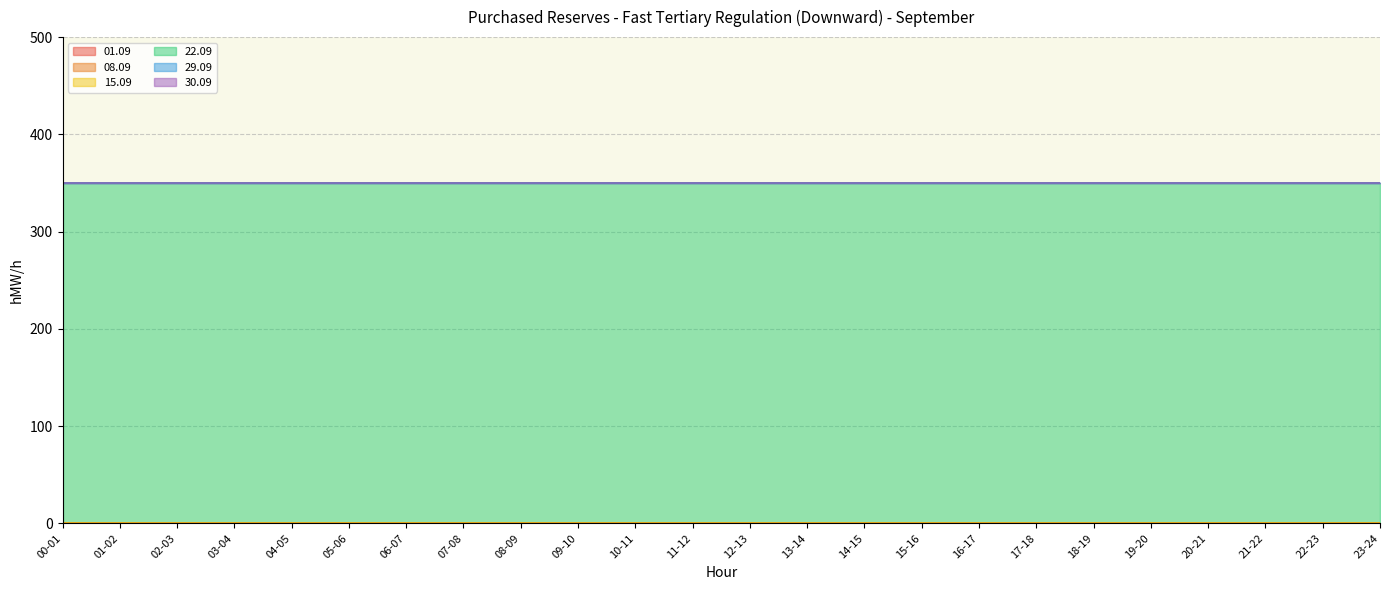

List the labels in order of 29.09 value, smallest first.

00-01, 01-02, 02-03, 03-04, 04-05, 05-06, 06-07, 07-08, 08-09, 09-10, 10-11, 11-12, 12-13, 13-14, 14-15, 15-16, 16-17, 17-18, 18-19, 19-20, 20-21, 21-22, 22-23, 23-24